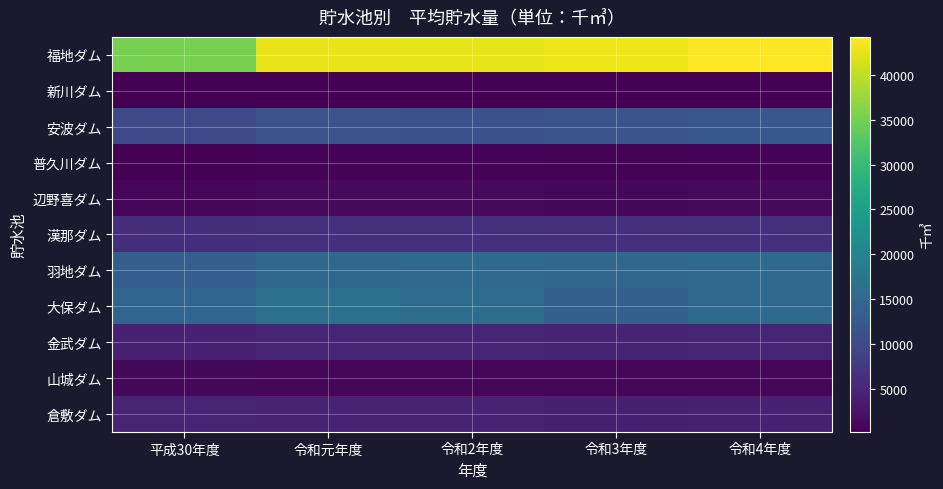

Reading right to left, extract all data points from this chart.

福地ダム: 令和4年度=44210	令和3年度=43123	令和2年度=42508	令和元年度=42971	平成30年度=35160
新川ダム: 令和4年度=390	令和3年度=295	令和2年度=319	令和元年度=341	平成30年度=230
安波ダム: 令和4年度=12254	令和3年度=11666	令和2年度=11266	令和元年度=11414	平成30年度=9988
普久川ダム: 令和4年度=706	令和3年度=563	令和2年度=587	令和元年度=606	平成30年度=353
辺野喜ダム: 令和4年度=1398	令和3年度=1246	令和2年度=1265	令和元年度=1299	平成30年度=1028
漢那ダム: 令和4年度=6414	令和3年度=6197	令和2年度=6263	令和元年度=6342	平成30年度=5991
羽地ダム: 令和4年度=15282	令和3年度=14665	令和2年度=15239	令和元年度=15057	平成30年度=13438
大保ダム: 令和4年度=15214	令和3年度=13780	令和2年度=15715	令和元年度=16455	平成30年度=14449
金武ダム: 令和4年度=4863	令和3年度=4448	令和2年度=4787	令和元年度=4830	平成30年度=4191
山城ダム: 令和4年度=902	令和3年度=848	令和2年度=948	令和元年度=1060	平成30年度=1089
倉敷ダム: 令和4年度=4294	令和3年度=4104	令和2年度=4610	令和元年度=4693	平成30年度=4803